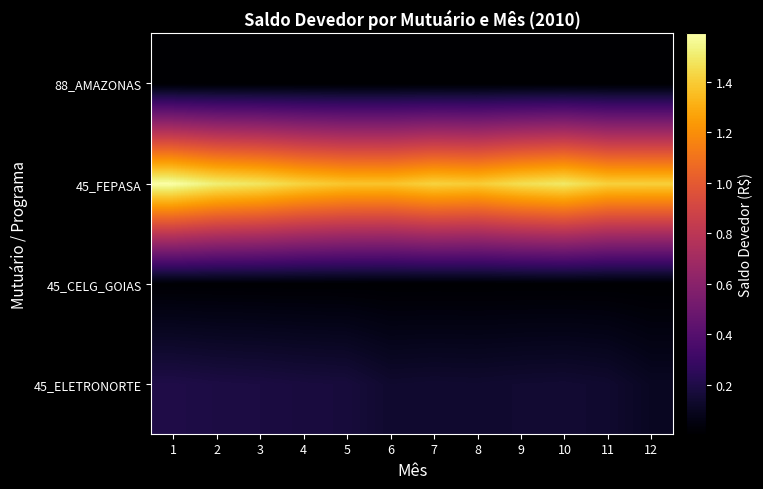

At which category is the sum across all series the highest?

1